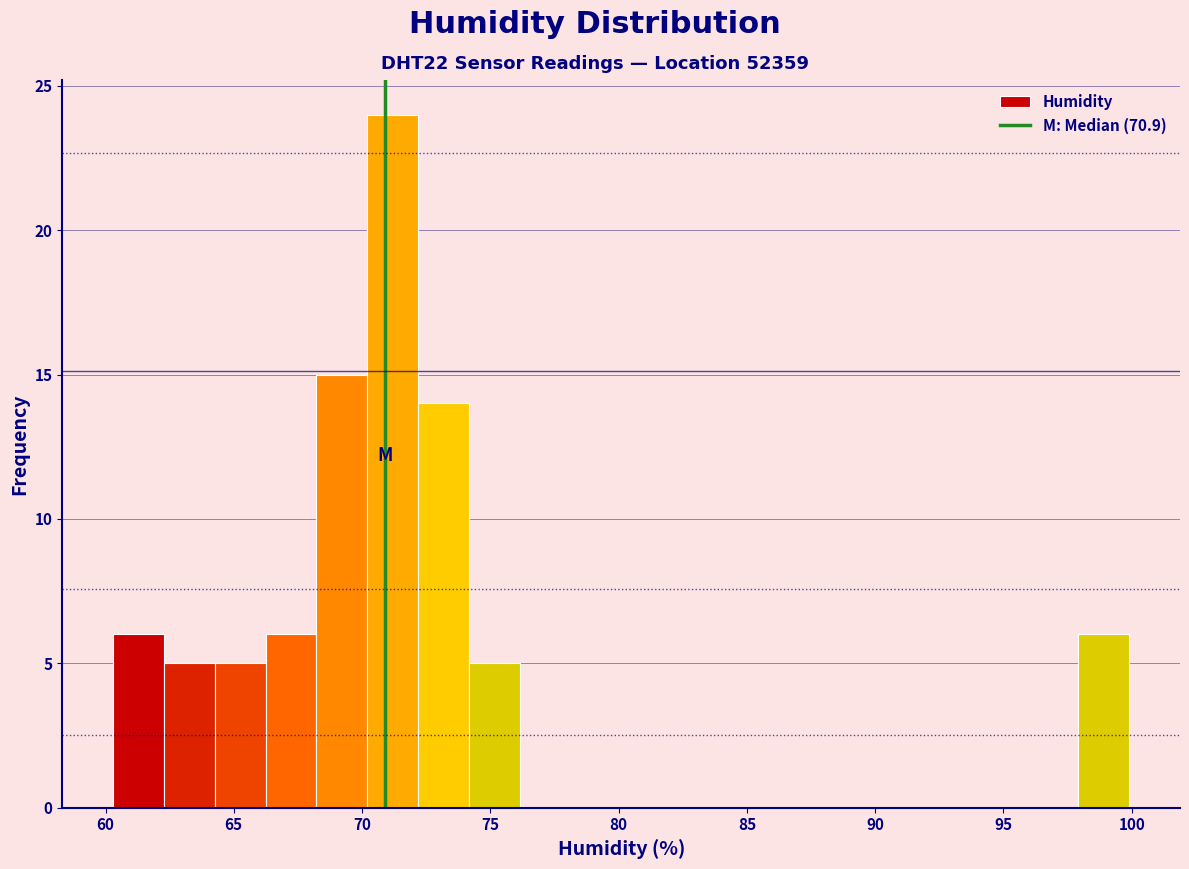

Read against the x-axis, roughly where is the centre of the tallest bar?

71.0